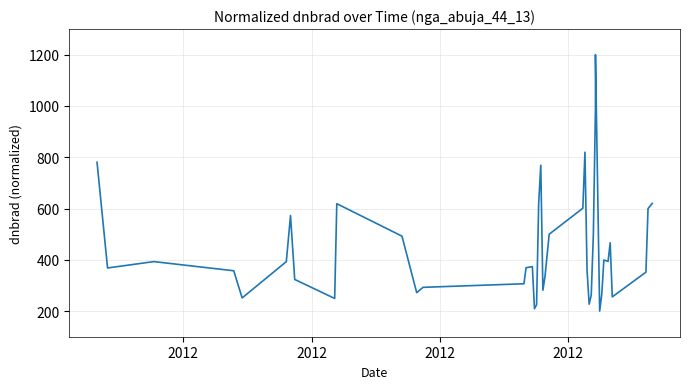

What is the difference between the maximum and minimum values?

1000.0